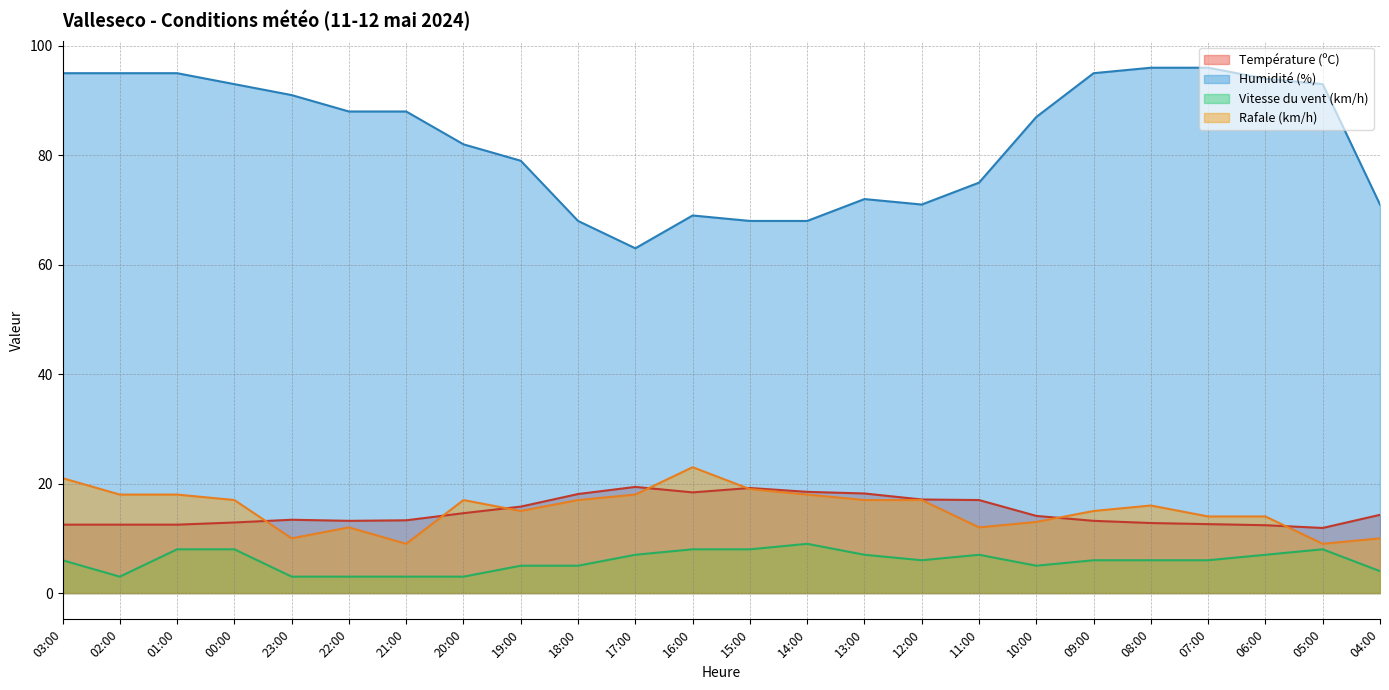

Reading left to right, transcribe all the data shown in this chart.

Température (ºC): 03:00=12.5	02:00=12.5	01:00=12.5	00:00=12.9	23:00=13.4	22:00=13.2	21:00=13.3	20:00=14.6	19:00=15.8	18:00=18.1	17:00=19.4	16:00=18.4	15:00=19.2	14:00=18.5	13:00=18.2	12:00=17.1	11:00=17.0	10:00=14.1	09:00=13.2	08:00=12.8	07:00=12.6	06:00=12.4	05:00=11.9	04:00=14.3
Humidité (%): 03:00=95.0	02:00=95.0	01:00=95.0	00:00=93.0	23:00=91.0	22:00=88.0	21:00=88.0	20:00=82.0	19:00=79.0	18:00=68.0	17:00=63.0	16:00=69.0	15:00=68.0	14:00=68.0	13:00=72.0	12:00=71.0	11:00=75.0	10:00=87.0	09:00=95.0	08:00=96.0	07:00=96.0	06:00=94.0	05:00=93.0	04:00=71.0
Vitesse du vent (km/h): 03:00=6.0	02:00=3.0	01:00=8.0	00:00=8.0	23:00=3.0	22:00=3.0	21:00=3.0	20:00=3.0	19:00=5.0	18:00=5.0	17:00=7.0	16:00=8.0	15:00=8.0	14:00=9.0	13:00=7.0	12:00=6.0	11:00=7.0	10:00=5.0	09:00=6.0	08:00=6.0	07:00=6.0	06:00=7.0	05:00=8.0	04:00=4.0
Rafale (km/h): 03:00=21.0	02:00=18.0	01:00=18.0	00:00=17.0	23:00=10.0	22:00=12.0	21:00=9.0	20:00=17.0	19:00=15.0	18:00=17.0	17:00=18.0	16:00=23.0	15:00=19.0	14:00=18.0	13:00=17.0	12:00=17.0	11:00=12.0	10:00=13.0	09:00=15.0	08:00=16.0	07:00=14.0	06:00=14.0	05:00=9.0	04:00=10.0